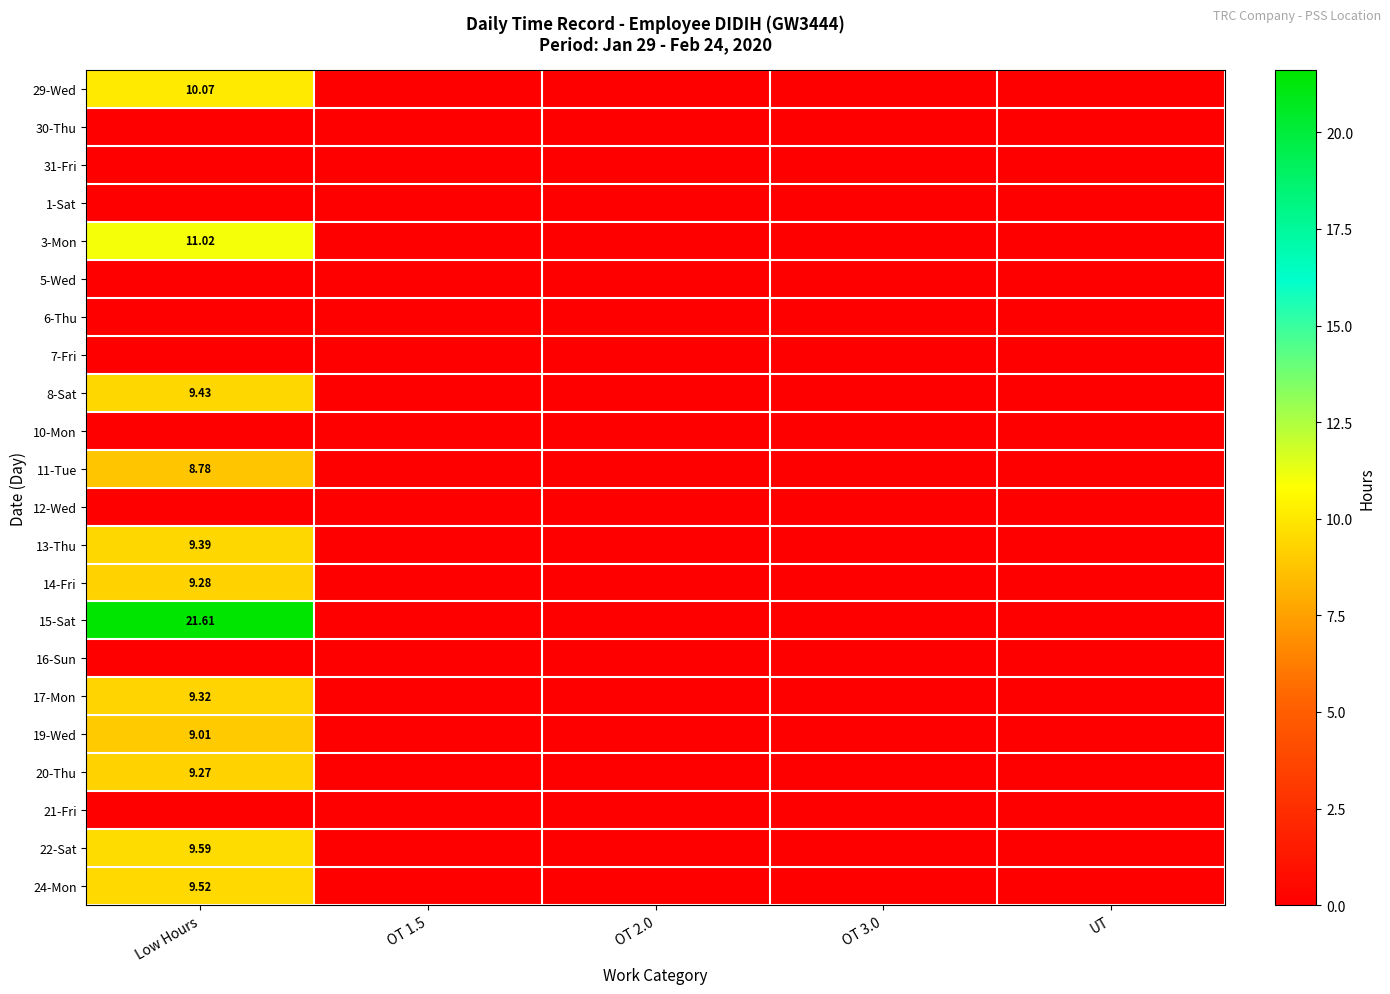

Which label corresponds to the largest value in the chart?

Low Hours